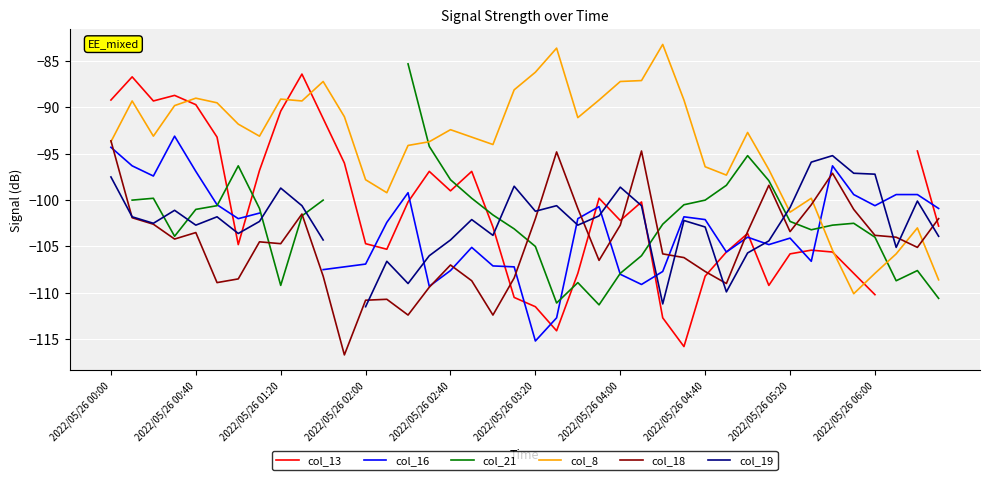

How many lines are shown in the chart?

6